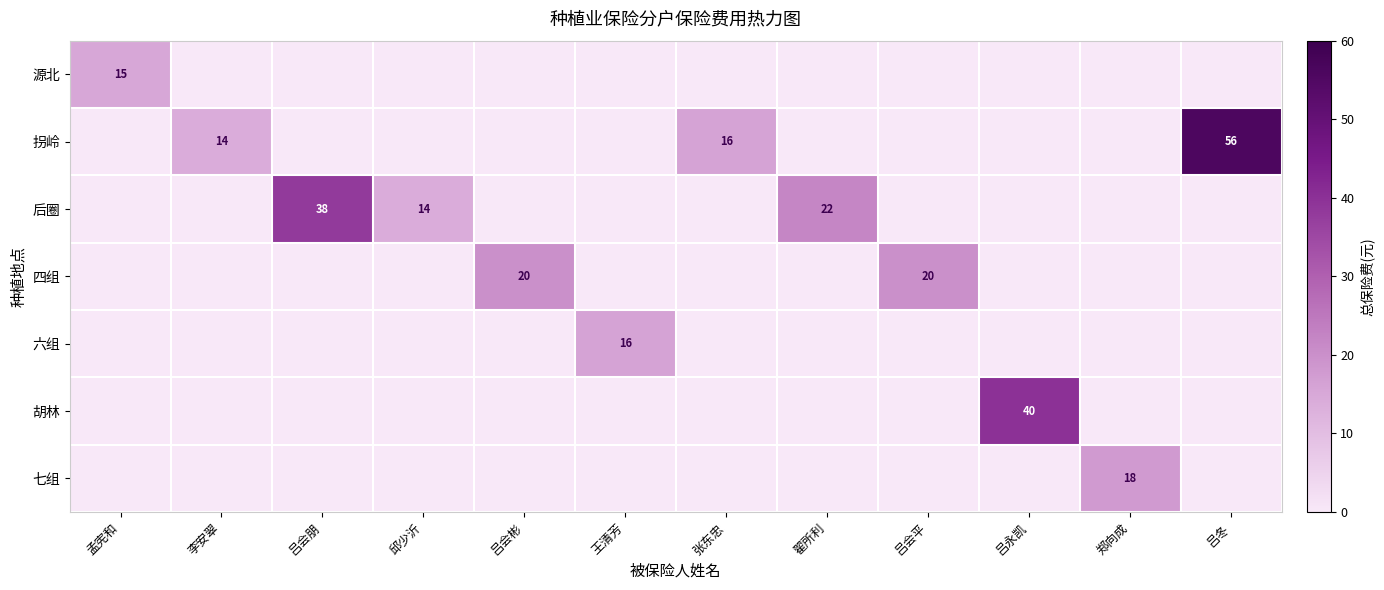

At which category is the sum across all series the highest?

吕冬